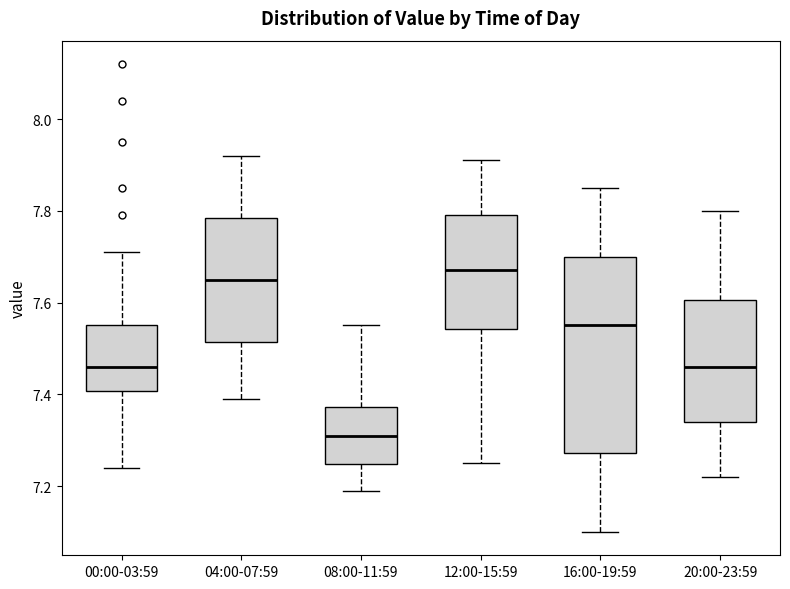

Where is the upper edge of the box for 16:00-19:59 on the y-axis? The values are not printed on the chart, so give them approximately, as read against the axis.

7.70